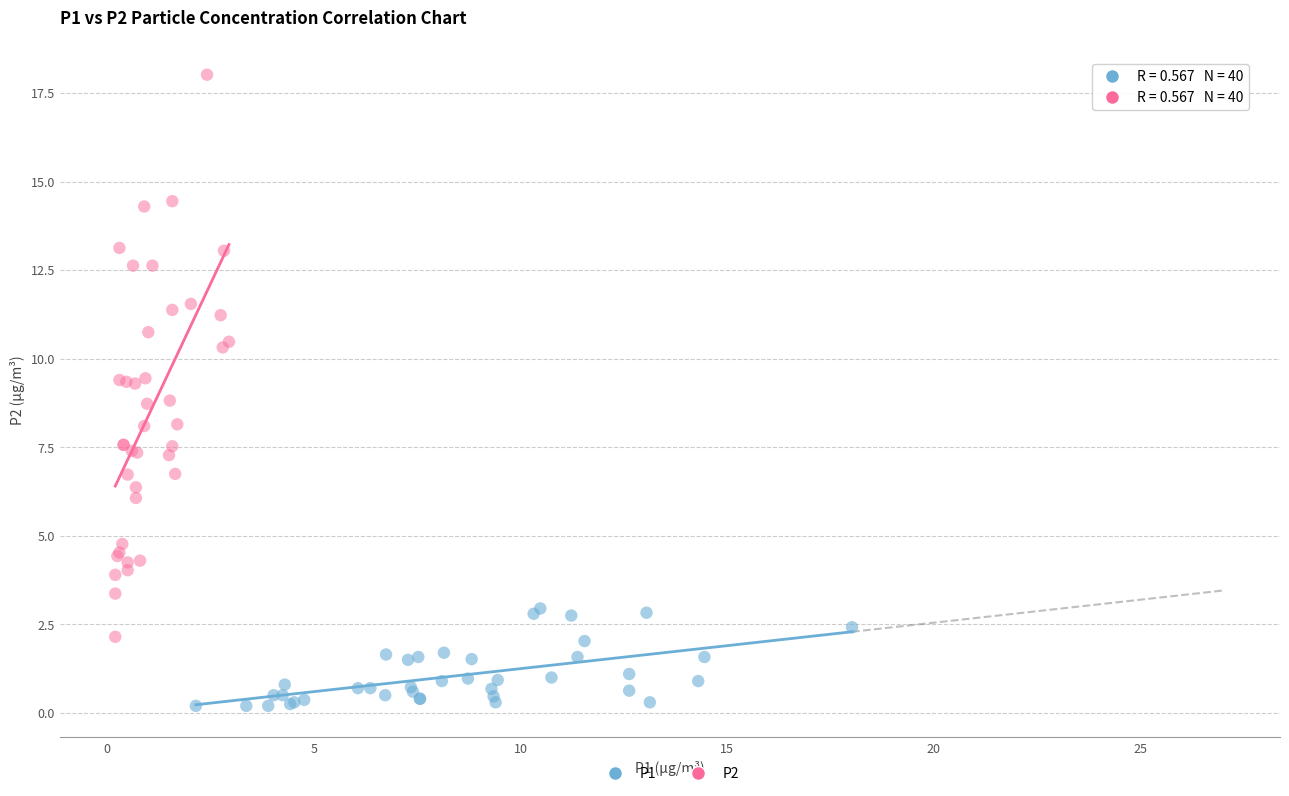

Which series contains the highest Y value?

P2